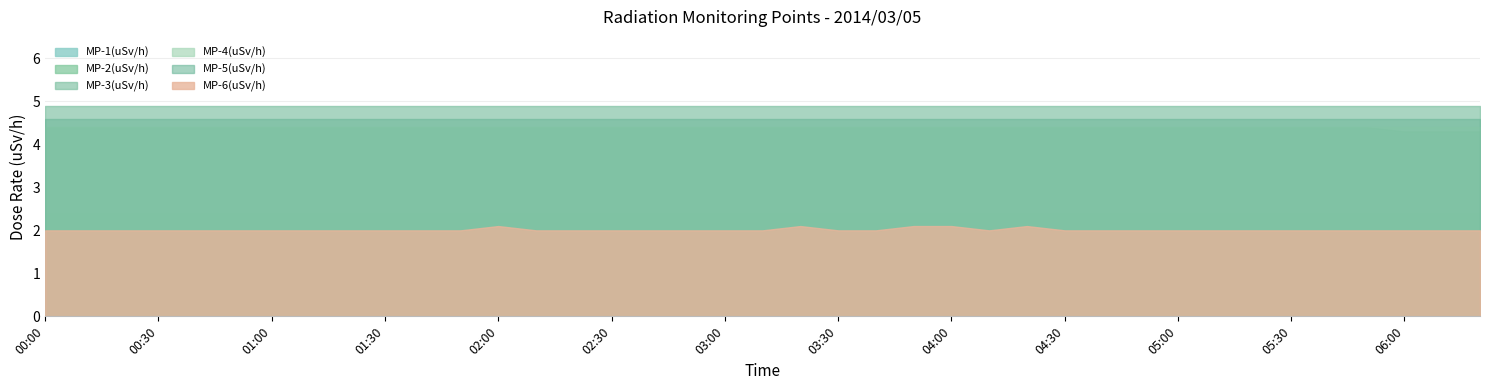

Between 01:30 and 03:00, which is larger?

01:30